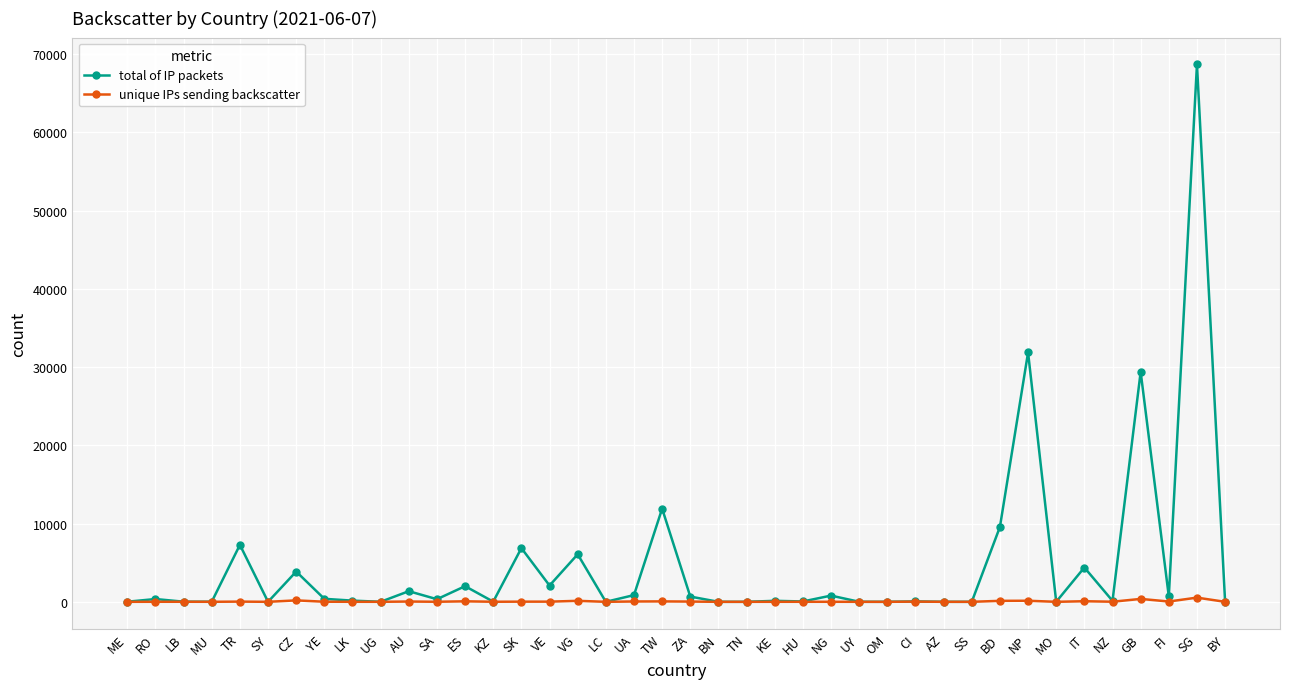

Between VE and FI, which series saw the biggest shift?

total of IP packets